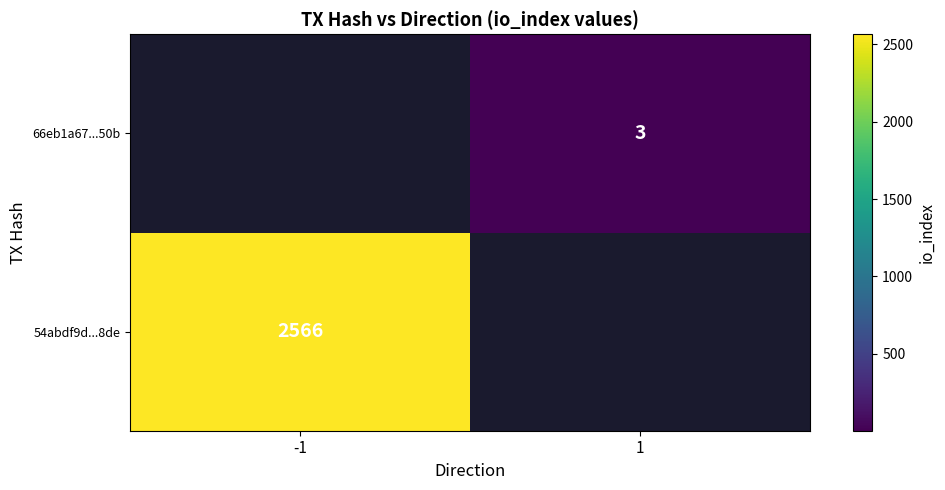

Which has a higher value, 1 or -1?

-1